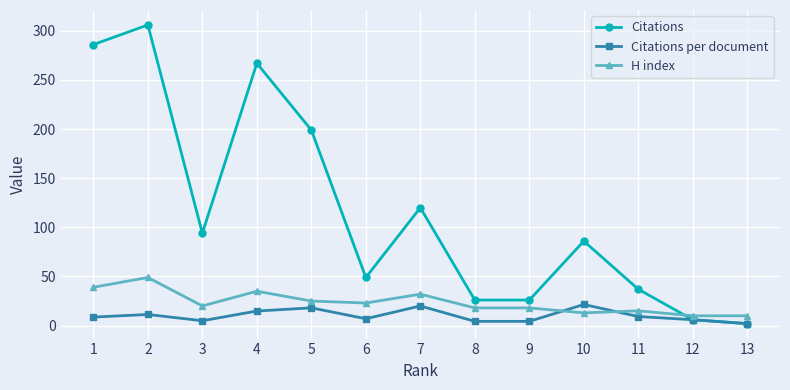

Is it true that Citations per document equals 4.3 at 9?

True